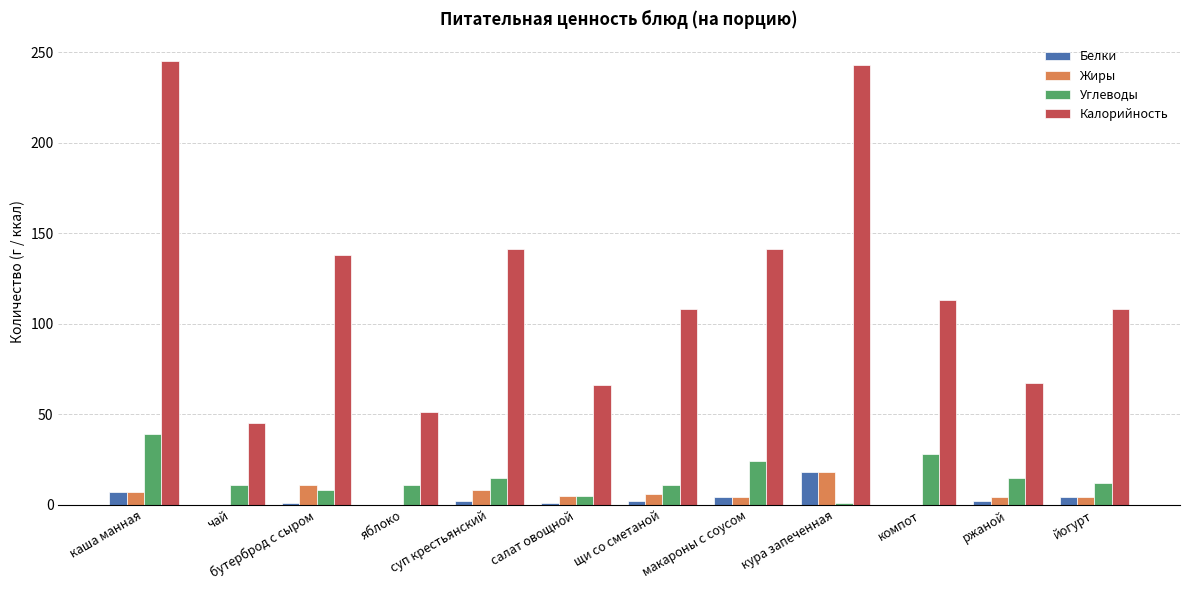

Which series changed the most between суп крестьянский and щи со сметаной?

Калорийность